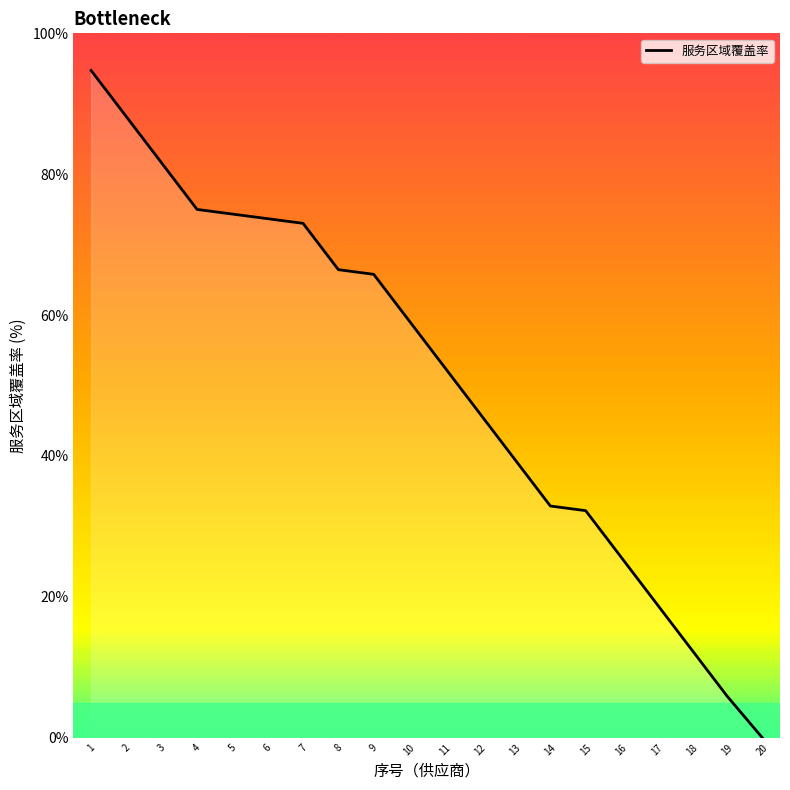

Count the number of data series in this chart.

1